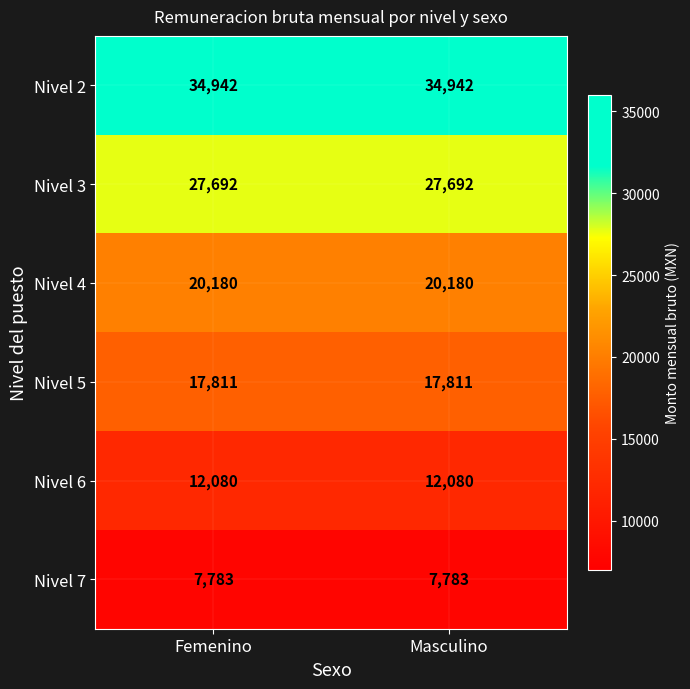

Rank the series at Masculino from highest to lowest value.

Nivel 2, Nivel 3, Nivel 4, Nivel 5, Nivel 6, Nivel 7